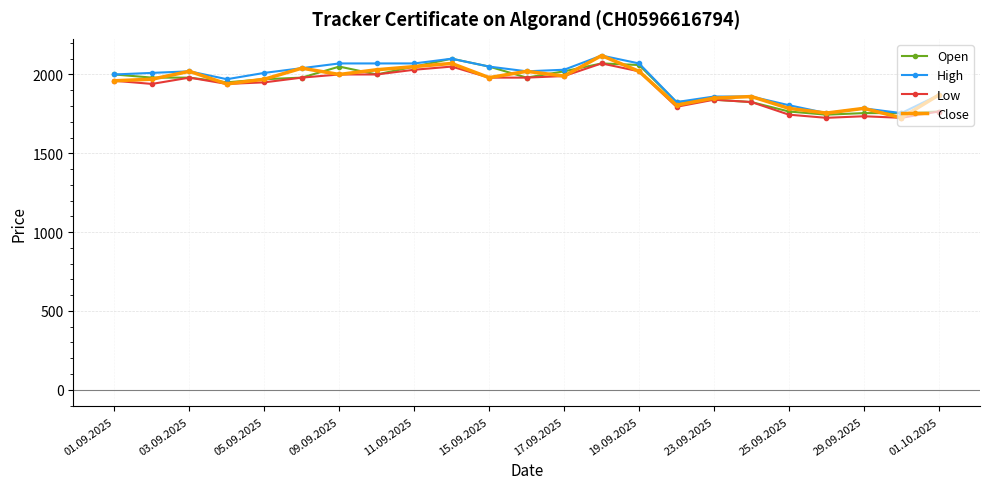

What is the value of the High point at the 22nd from the left?

1755